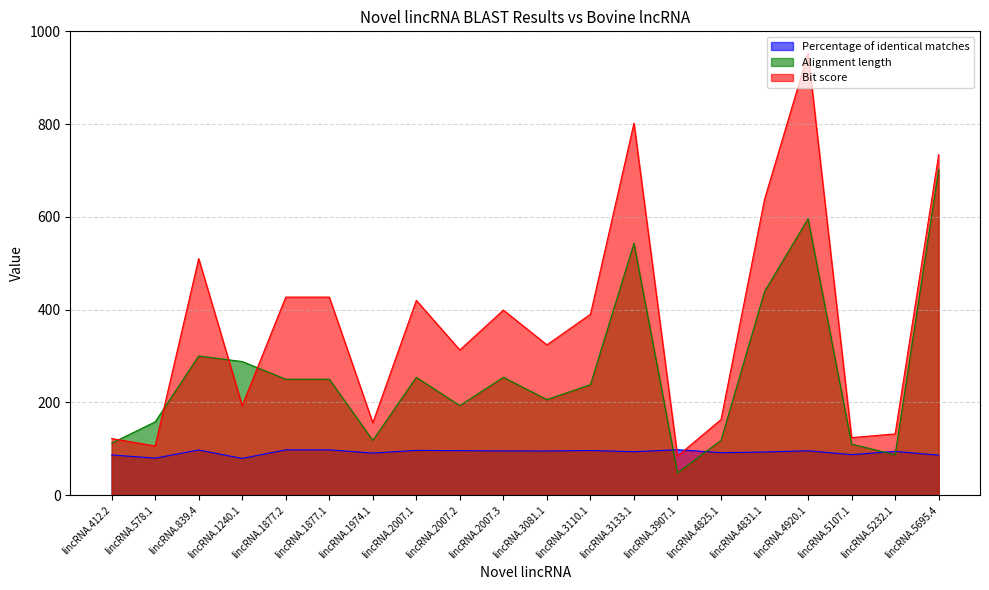

Is the value of Percentage of identical matches at lincRNA.412.2 greater than the value of Alignment length at lincRNA.1240.1?

No